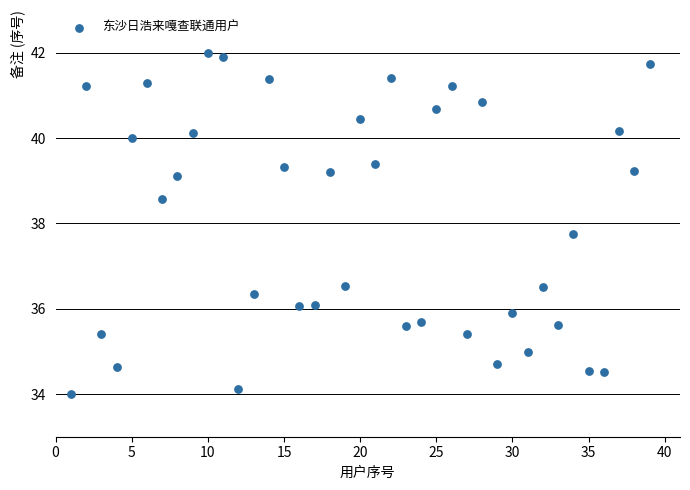

What is the range of X values (max minus min)?

38.0